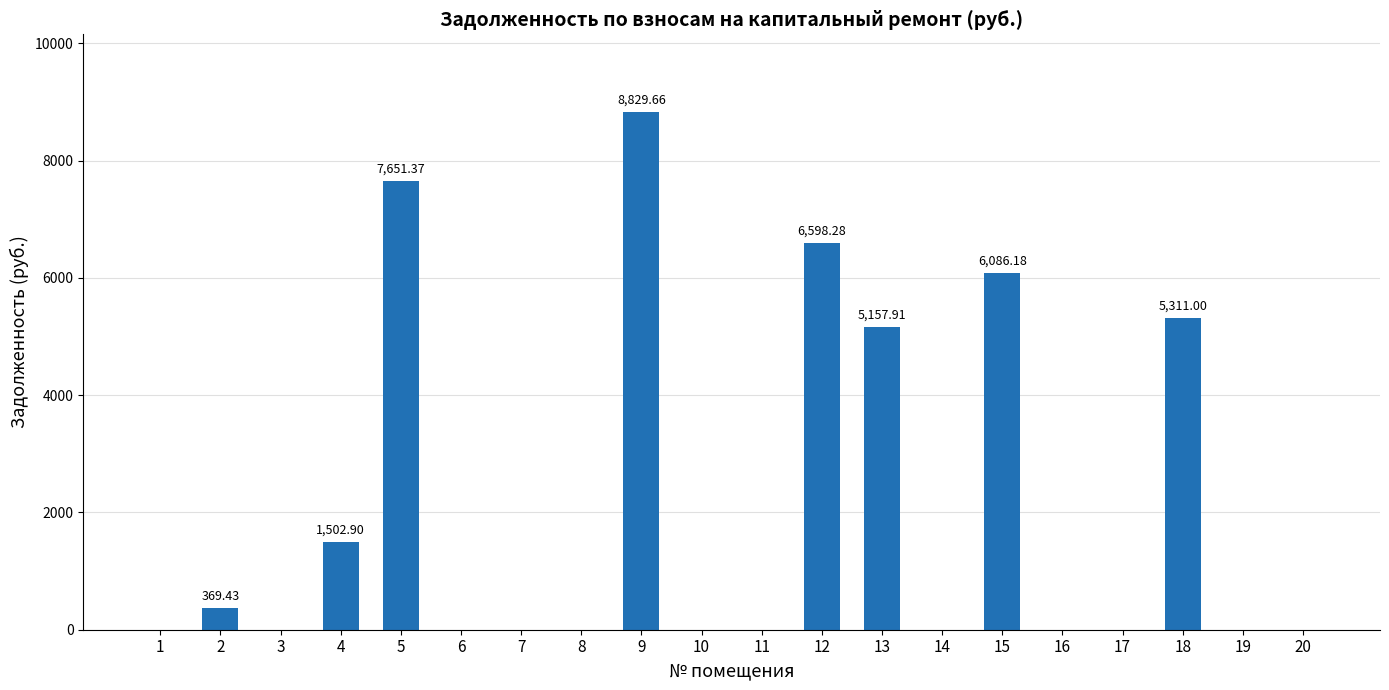

How many data points does each series have?

20